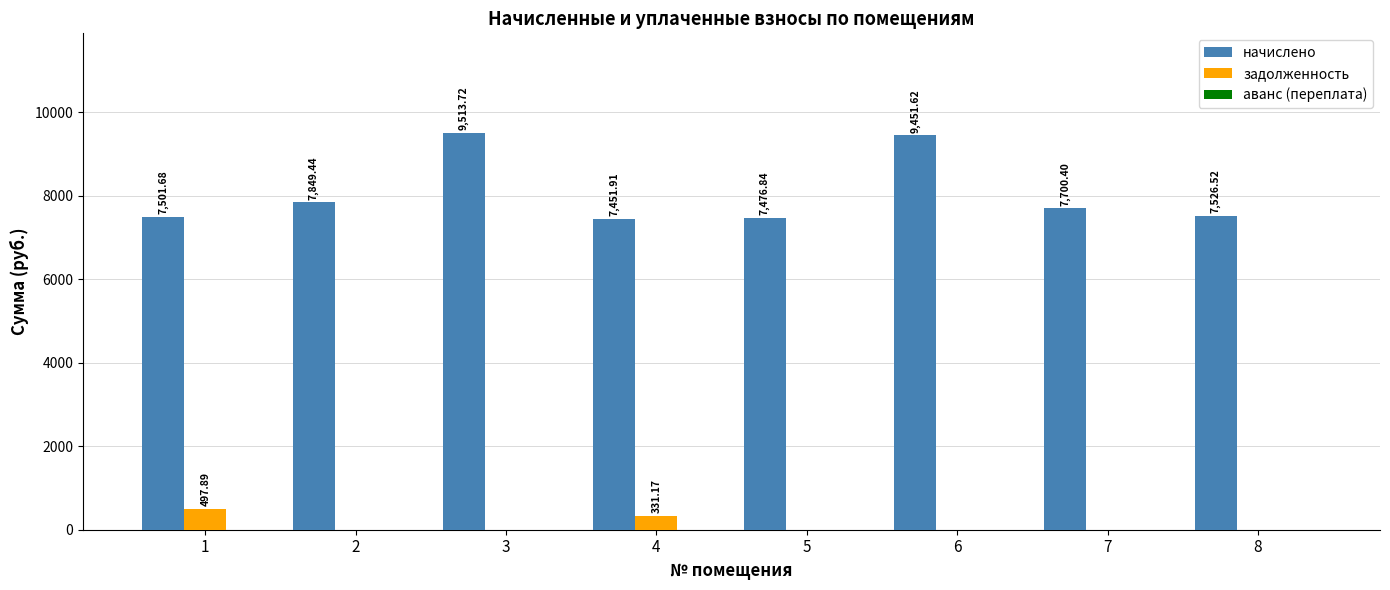

Between 1 and 3, which series saw the biggest shift?

начислено